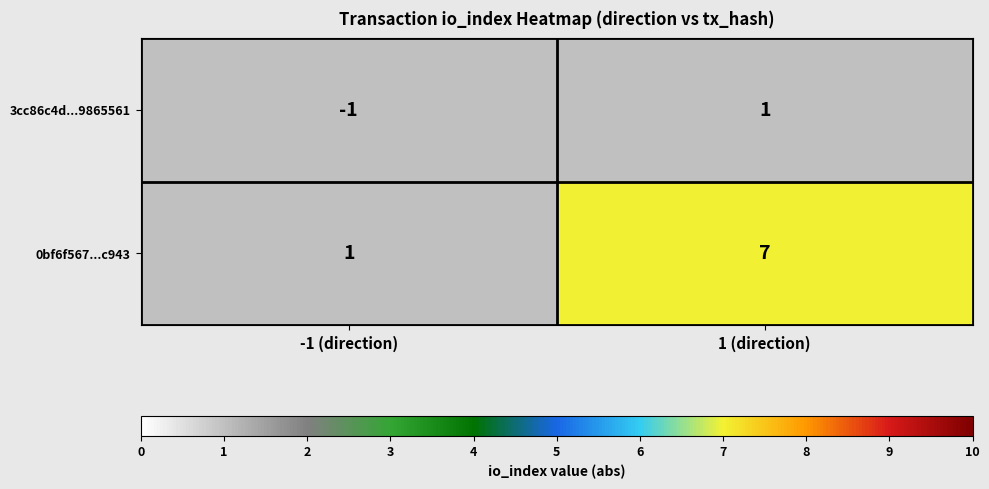

Rank the series by their maximum value, from highest to lowest.

0bf6f567...c943, 3cc86c4d...9865561